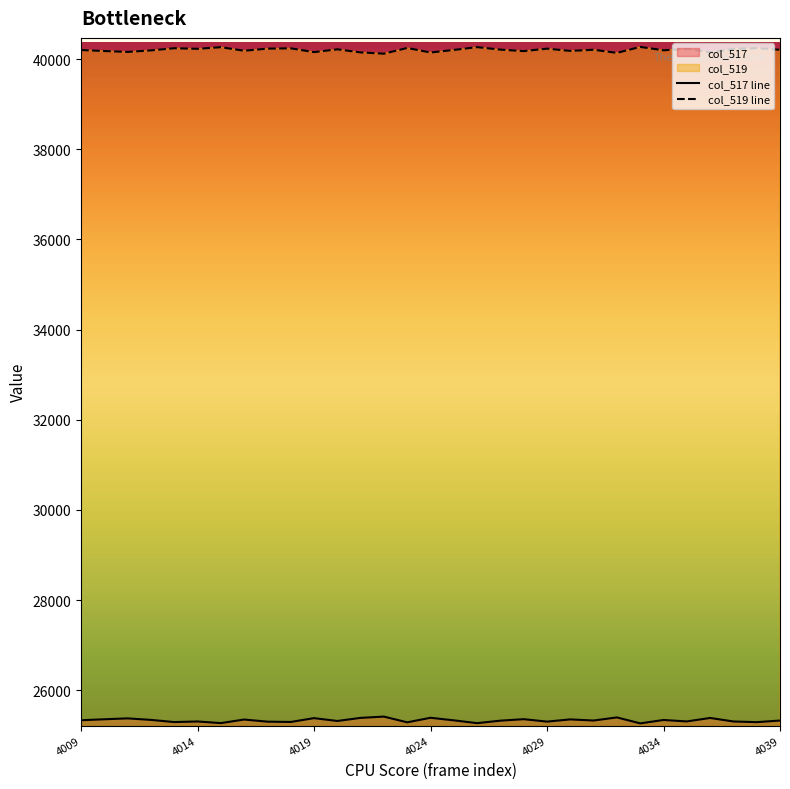

True or false: col_517 line and col_519 line cross at least once.

False